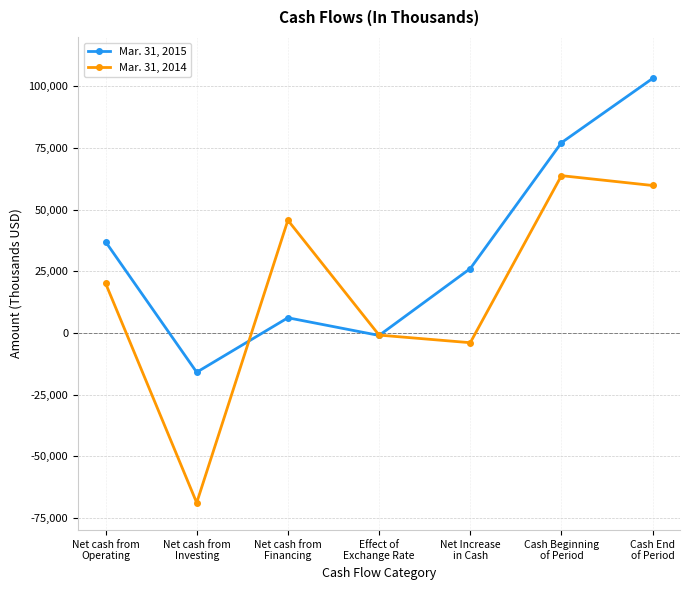

What value does the Mar. 31, 2014 series have at Cash Beginning
of Period?

63750